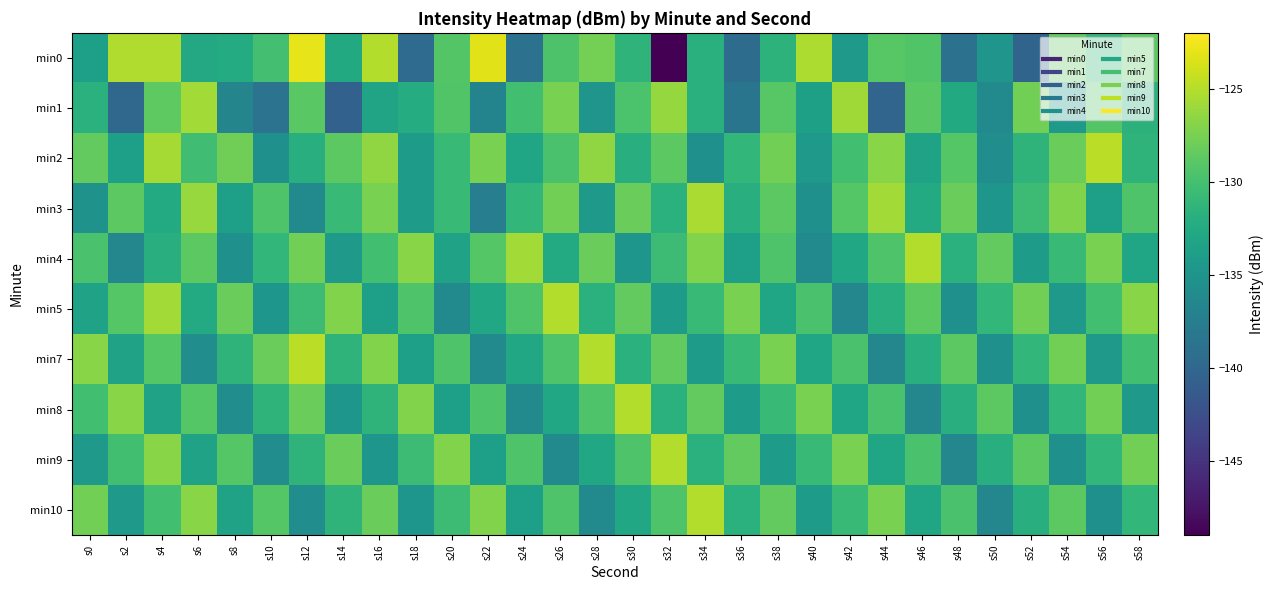

What is the smallest value displayed?

-148.9